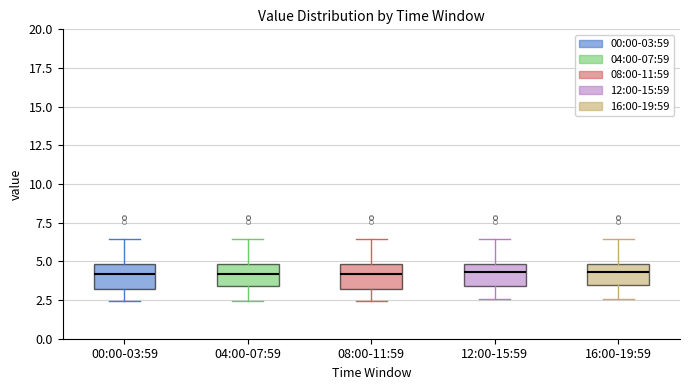

Where does the lower whisker of the box for 16:00-19:59 end on the y-axis? The values are not printed on the chart, so give them approximately, as read against the axis.

2.5